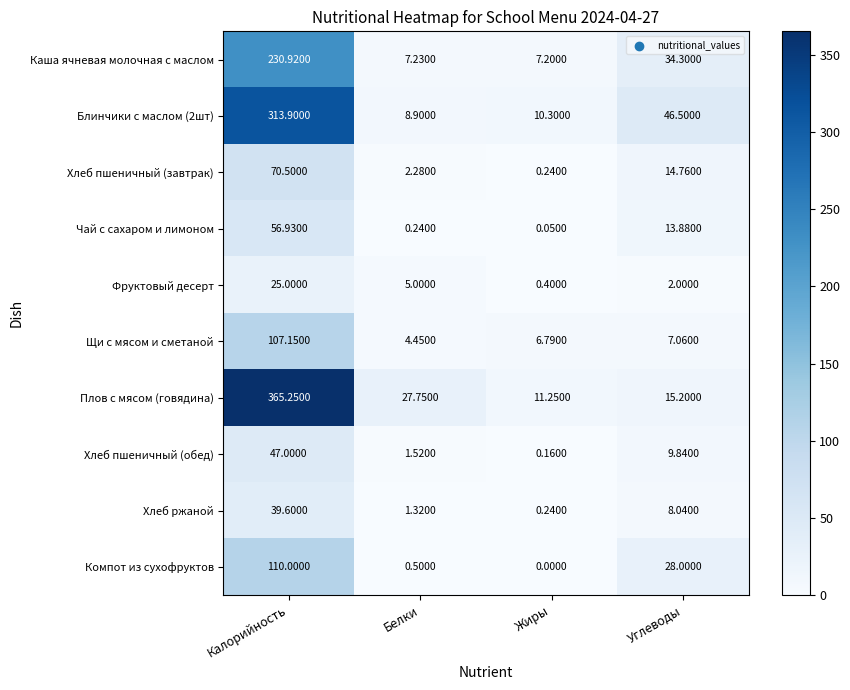

How many data points in Хлеб пшеничный (обед) are less than 9?

2